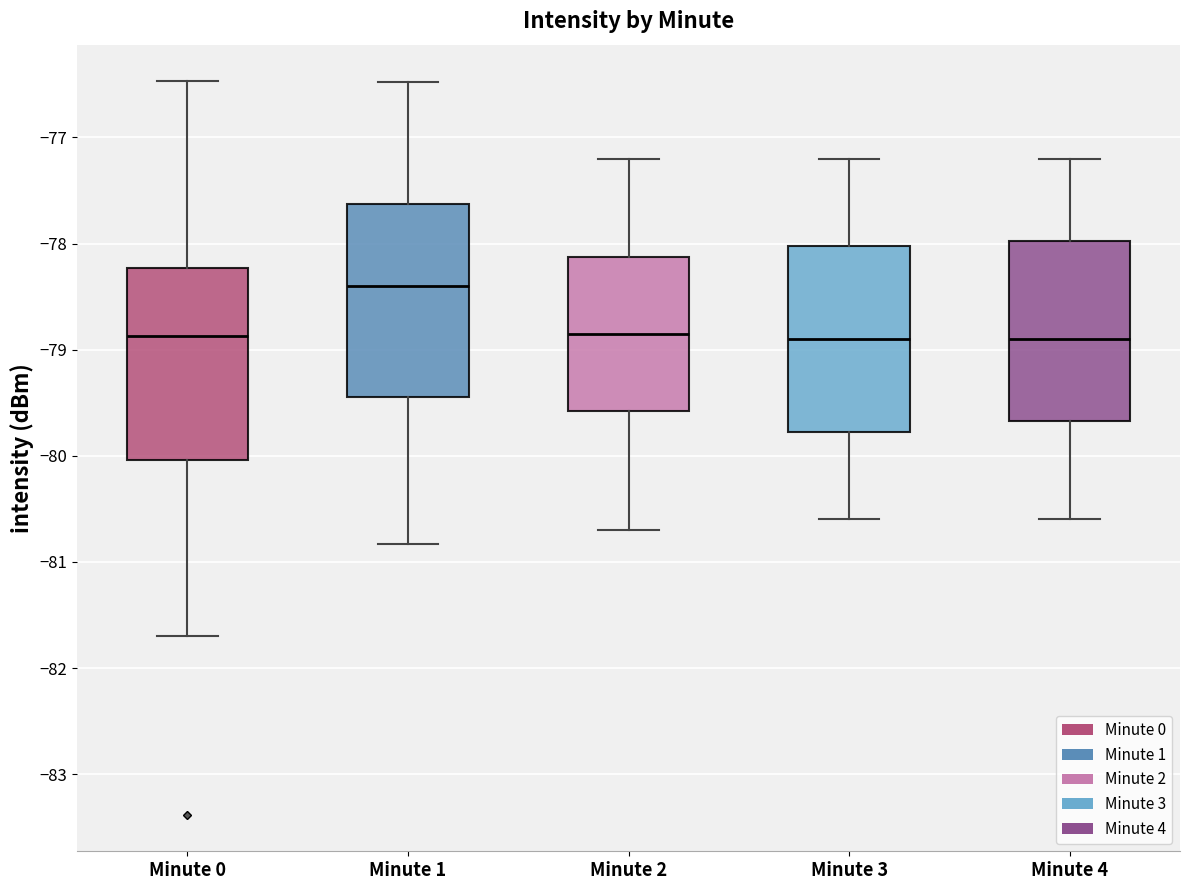

Where does the lower whisker of the box for Minute 0 end on the y-axis? The values are not printed on the chart, so give them approximately, as read against the axis.

-81.7